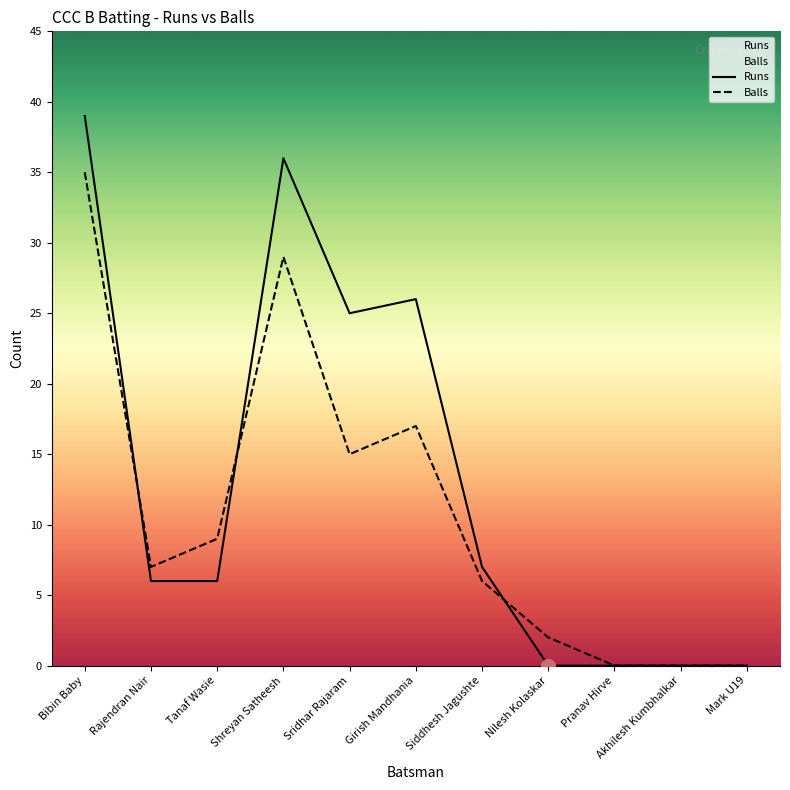

What is the difference between the second highest and minimum values in the Balls series?

29